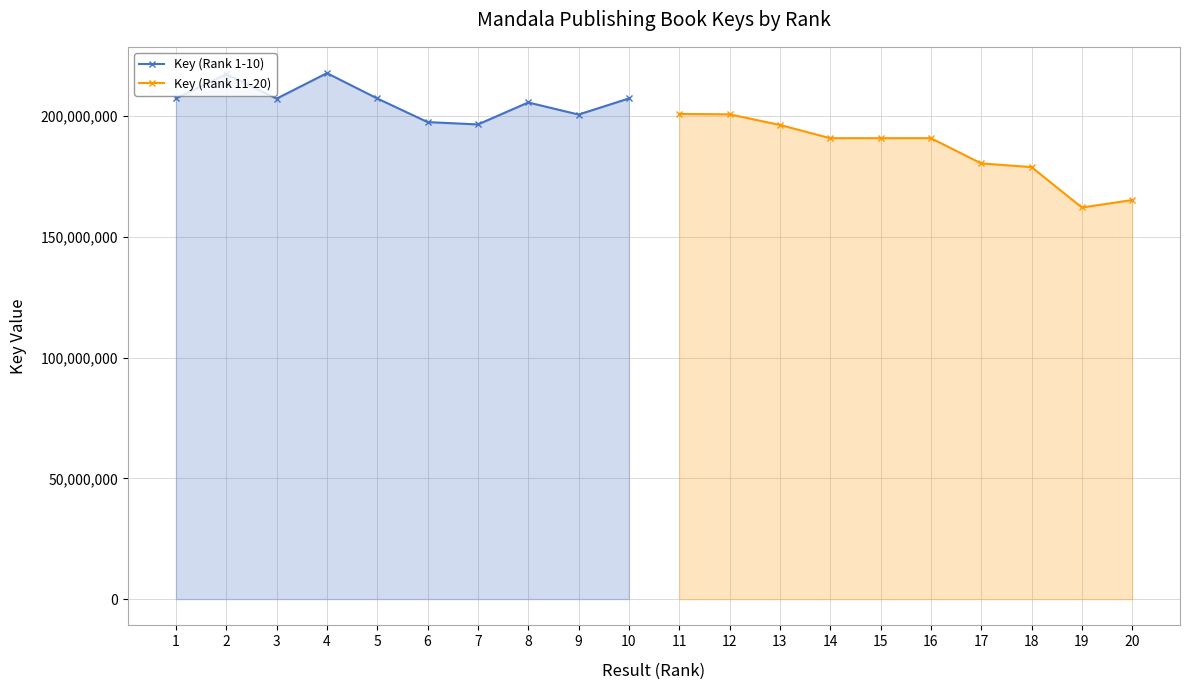

Which series has the largest total across all categories?

Key (Rank 1-10)